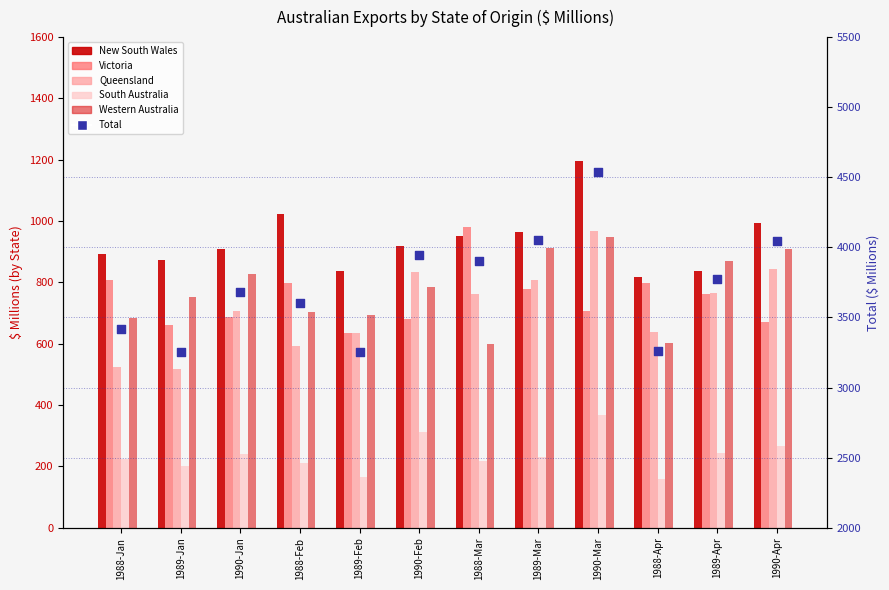

Which series reaches the maximum Y coordinate?

Total